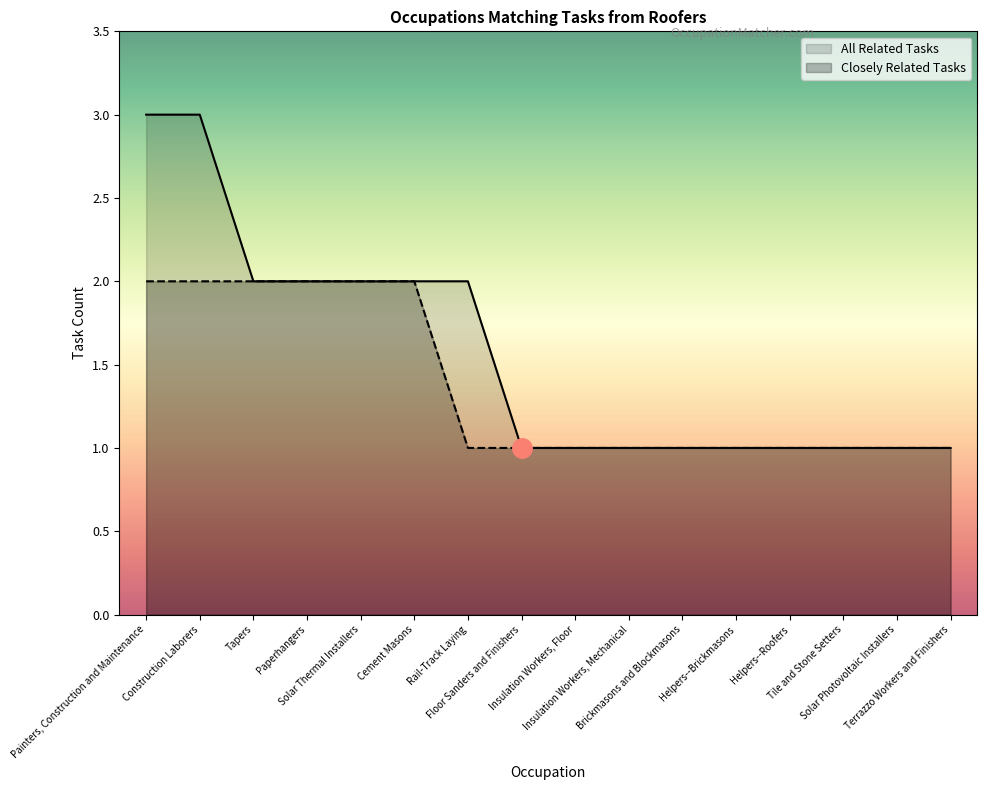

Rank the categories by All Related Tasks value from highest to lowest.

Painters, Construction and Maintenance, Construction Laborers, Tapers, Paperhangers, Solar Thermal Installers, Cement Masons, Rail-Track Laying, Floor Sanders and Finishers, Insulation Workers, Floor, Insulation Workers, Mechanical, Brickmasons and Blockmasons, Helpers--Brickmasons, Helpers--Roofers, Tile and Stone Setters, Solar Photovoltaic Installers, Terrazzo Workers and Finishers